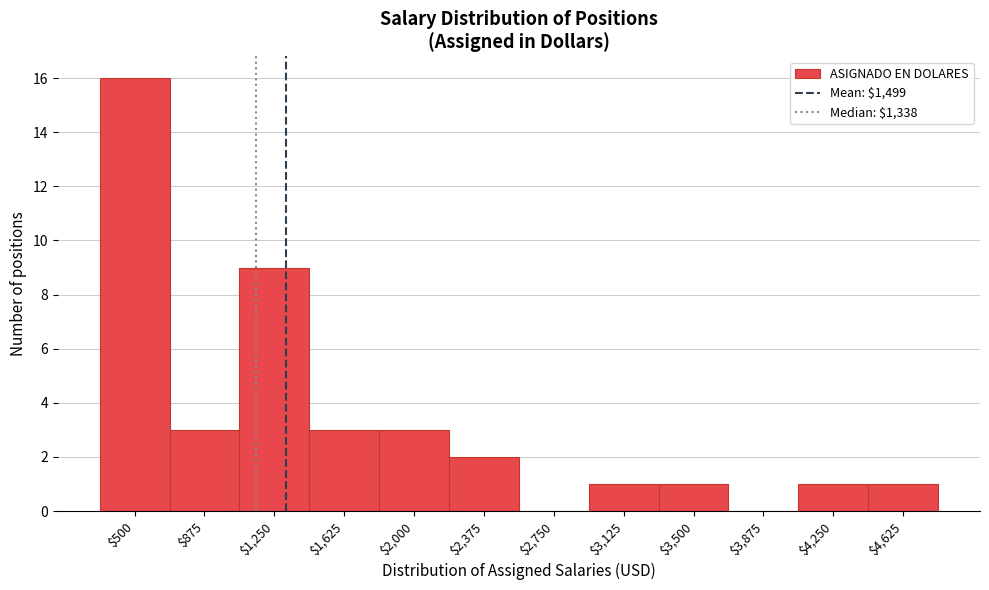

At which category does the chart reach its peak across all series?

$500